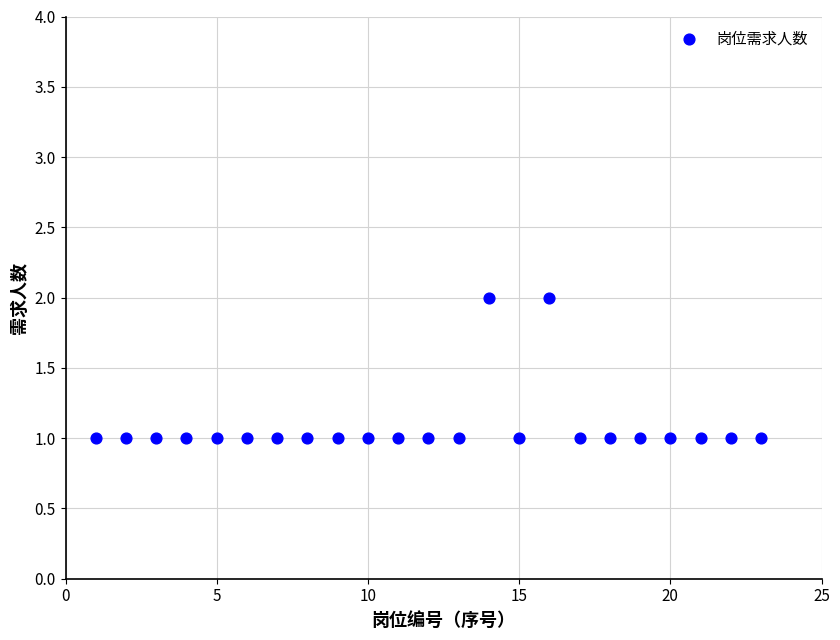

List the coordinates of all points as (Y, X) pairs, reading left to right.

(1, 1)  (1, 2)  (1, 3)  (1, 4)  (1, 5)  (1, 6)  (1, 7)  (1, 8)  (1, 9)  (1, 10)  (1, 11)  (1, 12)  (1, 13)  (2, 14)  (1, 15)  (2, 16)  (1, 17)  (1, 18)  (1, 19)  (1, 20)  (1, 21)  (1, 22)  (1, 23)